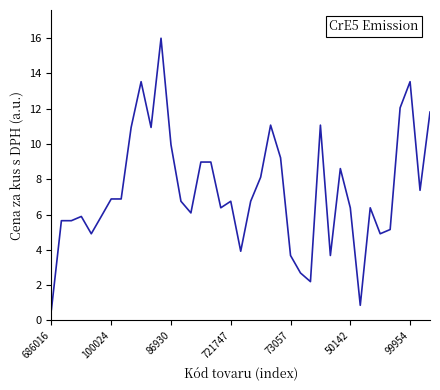

What is the sum of all values?

287.0